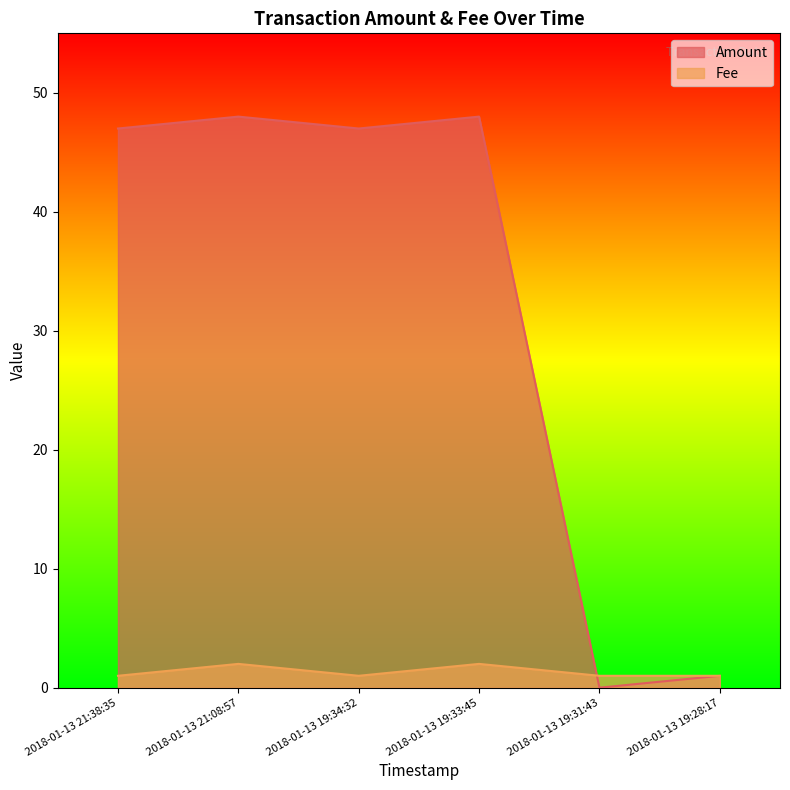

Between 2018-01-13 21:38:35 and 2018-01-13 19:28:17, which is larger?

2018-01-13 21:38:35